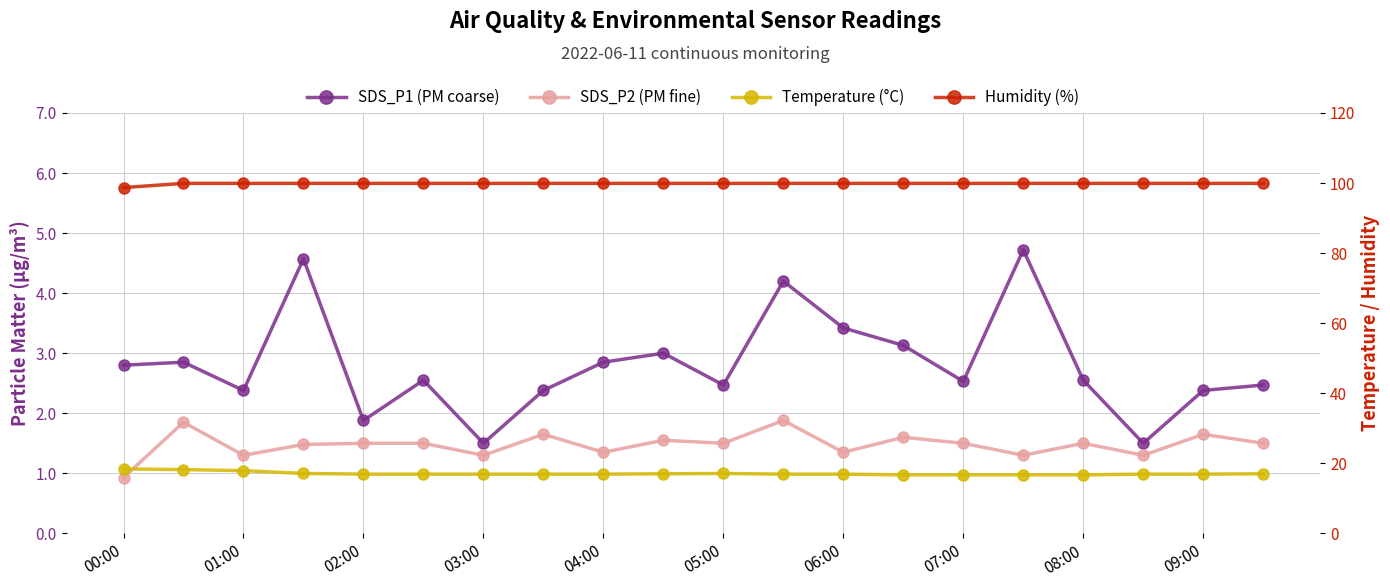

Which series has the widest spread of values?

SDS_P1 (PM coarse)